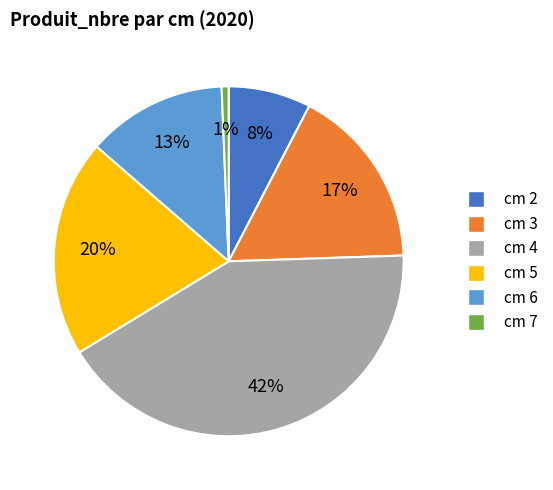

Does any single category account for the majority?

No